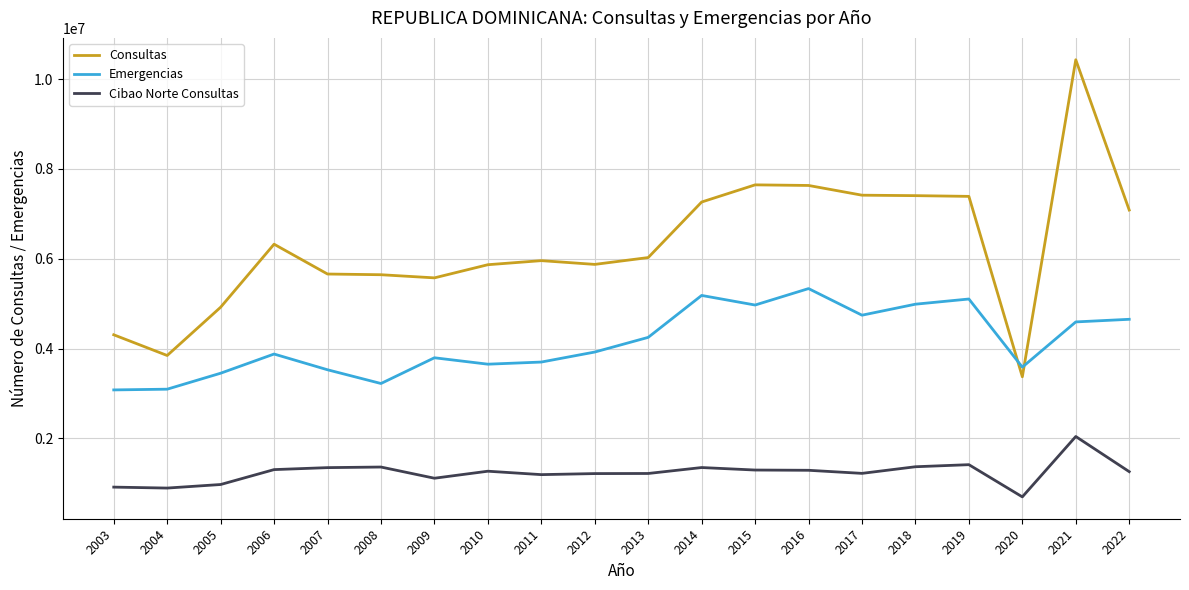

How many lines are shown in the chart?

3